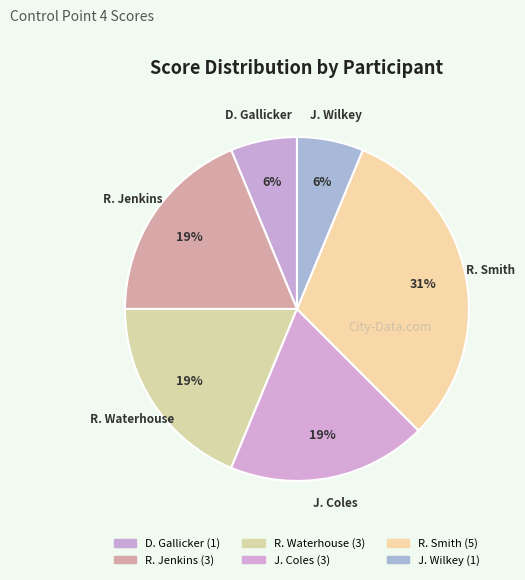

What is the largest slice in the pie chart?

Richard Smith